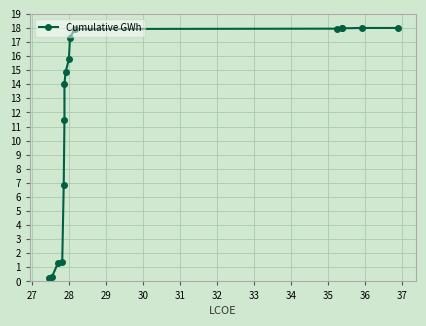

Reading left to right, list all the values displayed in this chart.

0.3	0.3	1.3	1.3	6.8	11.4	14.0	14.8	15.8	17.3	17.9	18.0	18.0	18.0	18.0	18.0